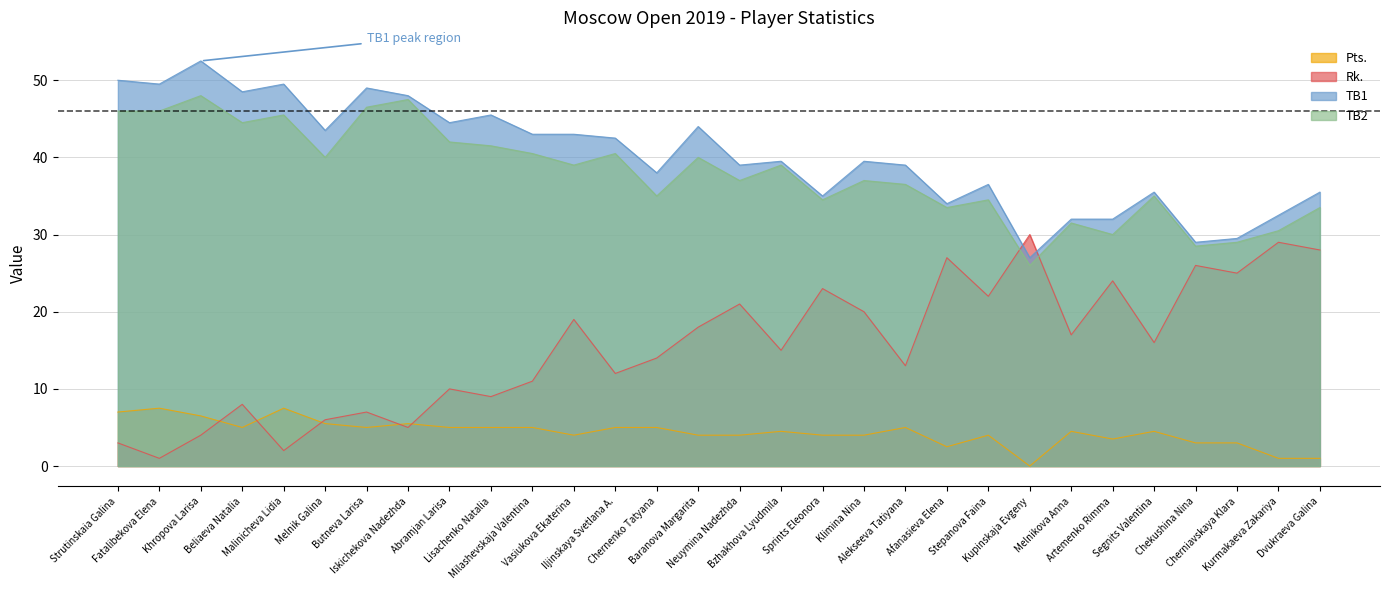

What is the average value of the TB2 series?

38.0